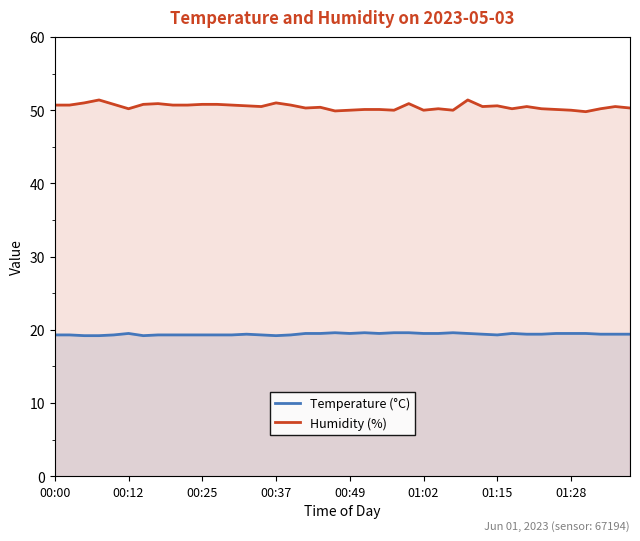

Reading left to right, extract all data points from this chart.

Temperature (°C): 19.3	19.3	19.2	19.2	19.3	19.5	19.2	19.3	19.3	19.3	19.3	19.3	19.3	19.4	19.3	19.2	19.3	19.5	19.5	19.6	19.5	19.6	19.5	19.6	19.6	19.5	19.5	19.6	19.5	19.4	19.3	19.5	19.4	19.4	19.5	19.5	19.5	19.4	19.4	19.4
Humidity (%): 50.7	50.7	51.0	51.4	50.8	50.2	50.8	50.9	50.7	50.7	50.8	50.8	50.7	50.6	50.5	51.0	50.7	50.3	50.4	49.9	50.0	50.1	50.1	50.0	50.9	50.0	50.2	50.0	51.4	50.5	50.6	50.2	50.5	50.2	50.1	50.0	49.8	50.2	50.5	50.3